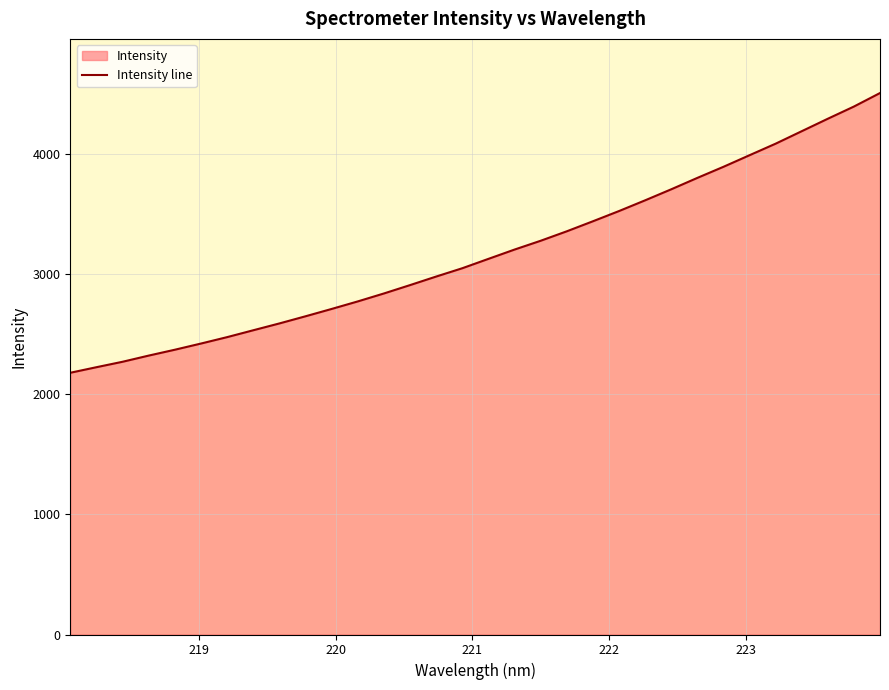

What is the smallest value displayed?

2180.8